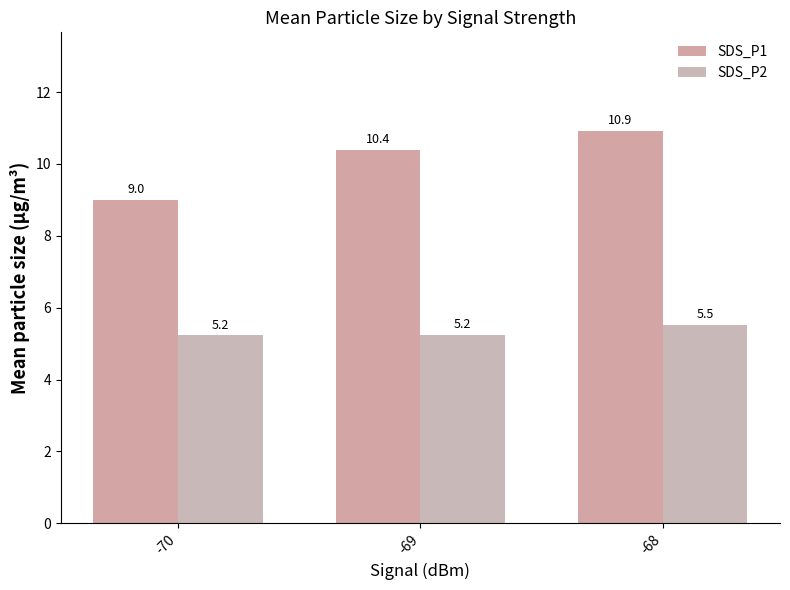

What is the sum of the SDS_P1 values at -70 and -68?

19.9